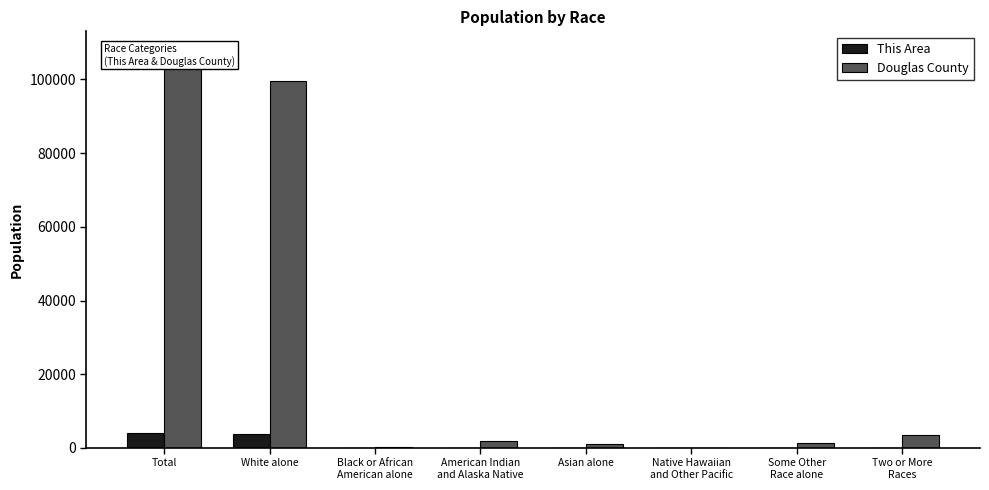

How many bars are there in each group?

2